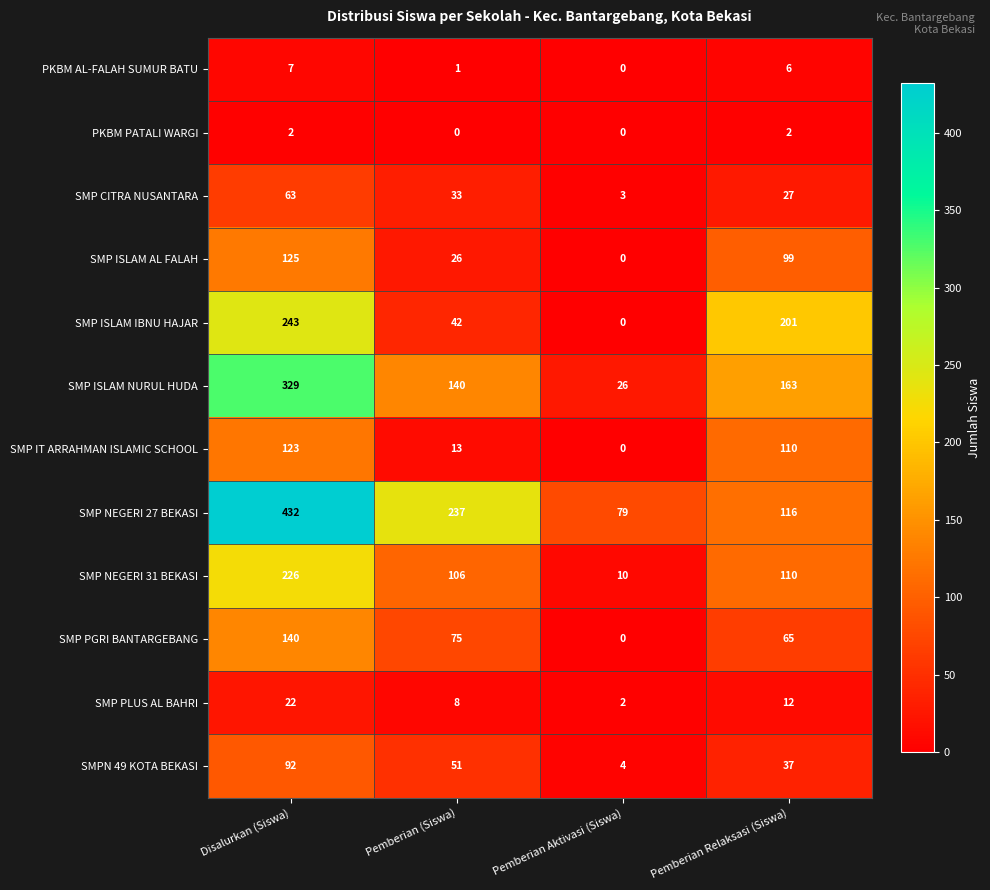

How many positive values does the PKBM AL-FALAH SUMUR BATU series have?

3